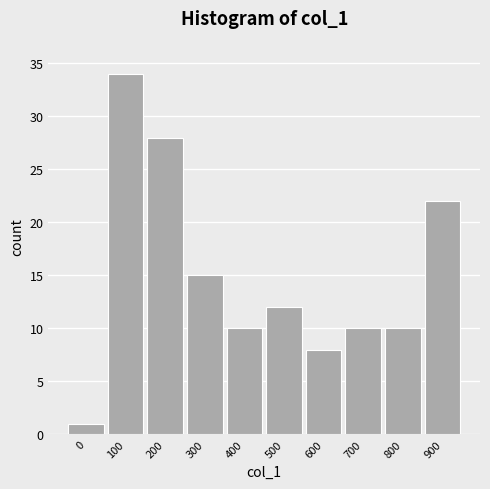

How tall is the bar that spans 850 to 950 on the x-axis? The values are not printed on the chart, so give them approximately, as read against the axis.

22